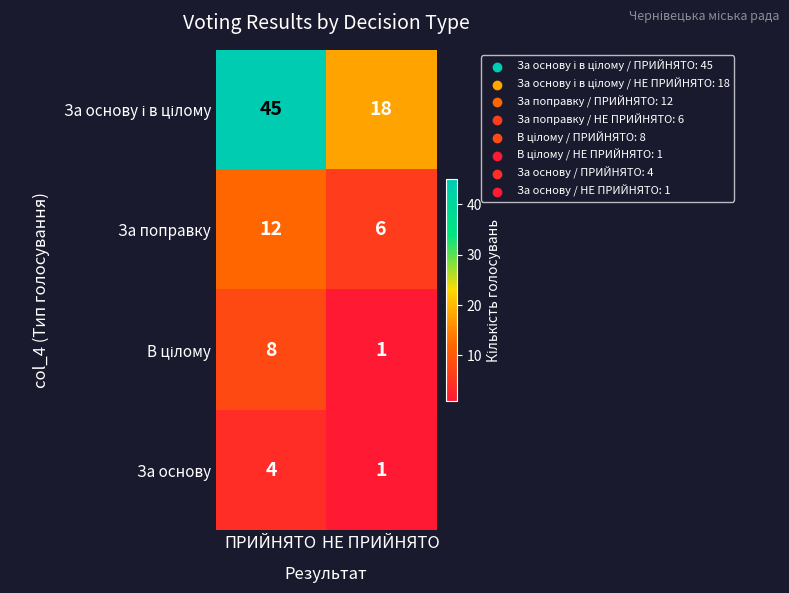

Which label corresponds to the smallest value in the chart?

НЕ ПРИЙНЯТО